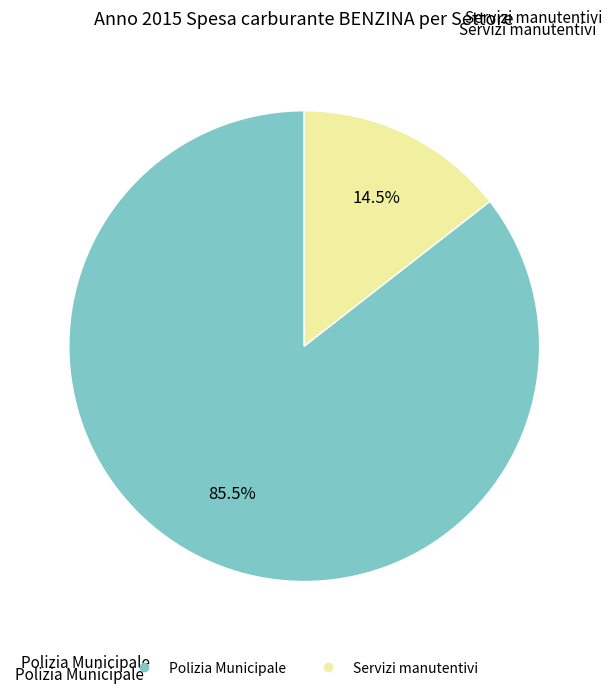

Which category accounts for the majority?

Polizia Municipale